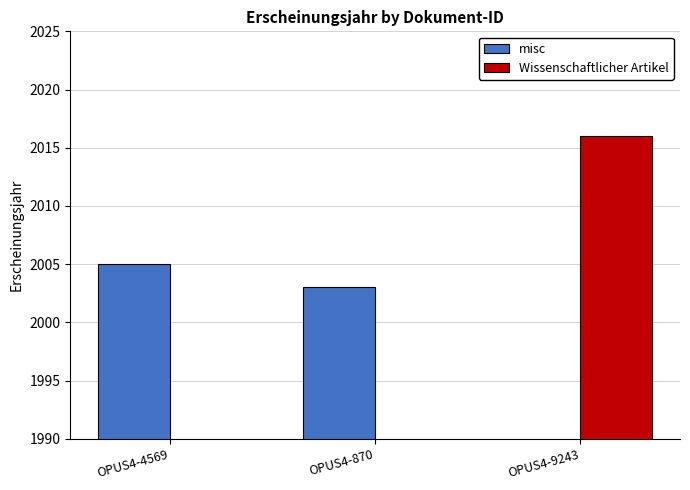

What is the sum of all misc values?

4008